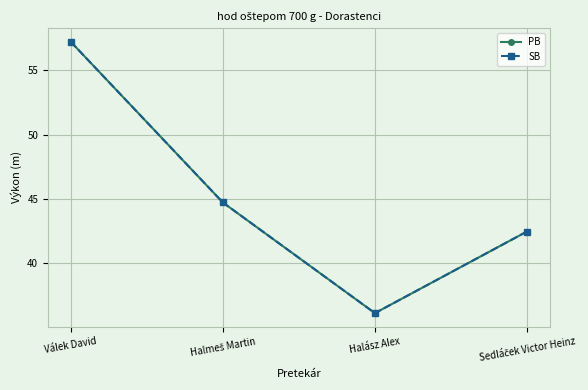

True or false: SB has a value of 13.2 at Sedláček Victor Heinz.

False